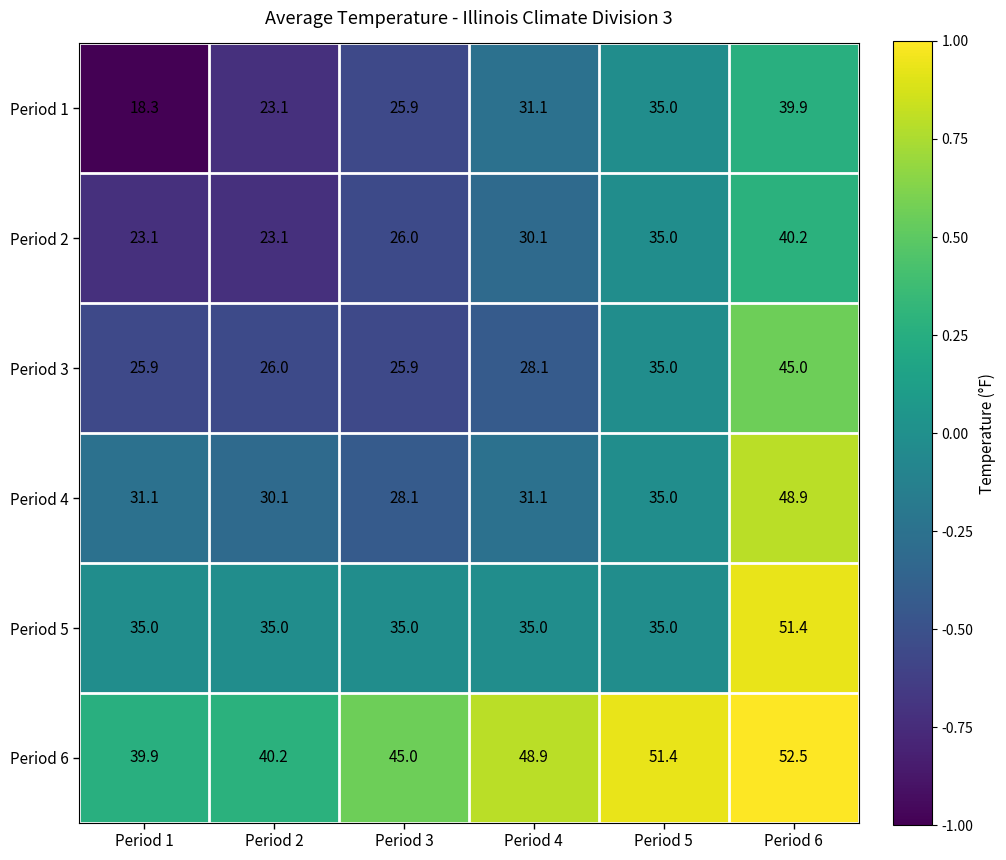

At which category does the chart reach its minimum across all series?

Period 1